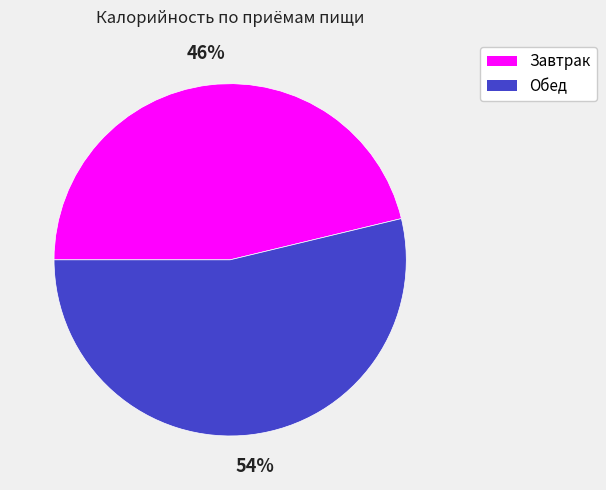

To the nearest percent, what percentage of the pie is Завтрак?

46%